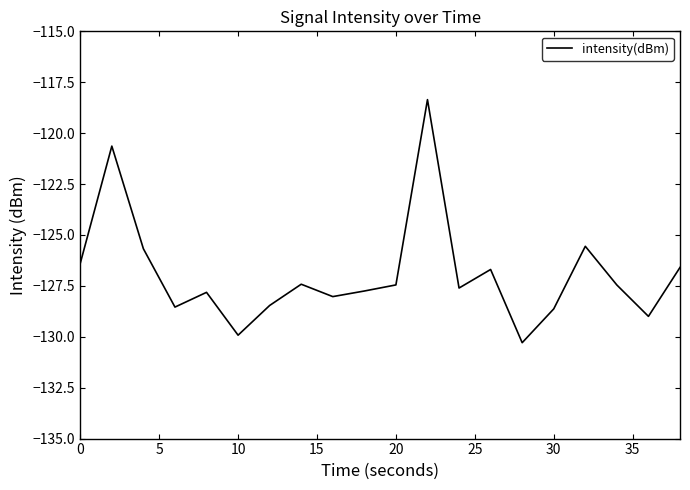

What is the difference between the maximum and minimum values?

11.9